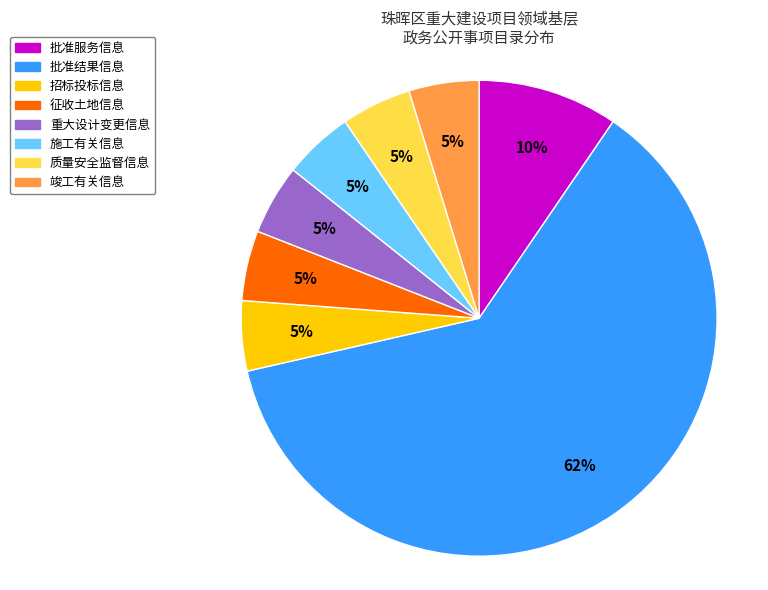

Which category has the smallest portion of the pie?

招标投标信息